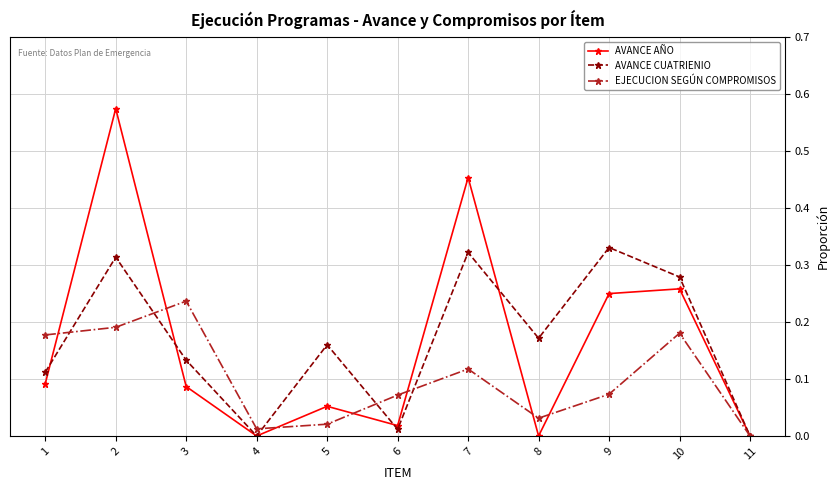

Is the value of EJECUCION SEGÚN COMPROMISOS at 8 greater than the value of AVANCE CUATRIENIO at 10?

No